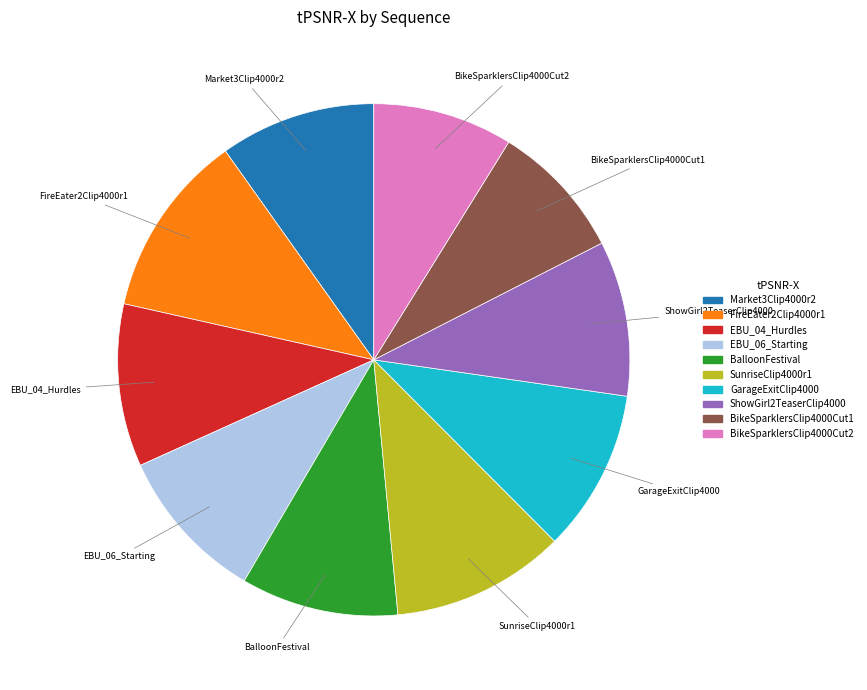

Combined, do ShowGirl2TeaserClip4000 and GarageExitClip4000 account for over 50%?

No